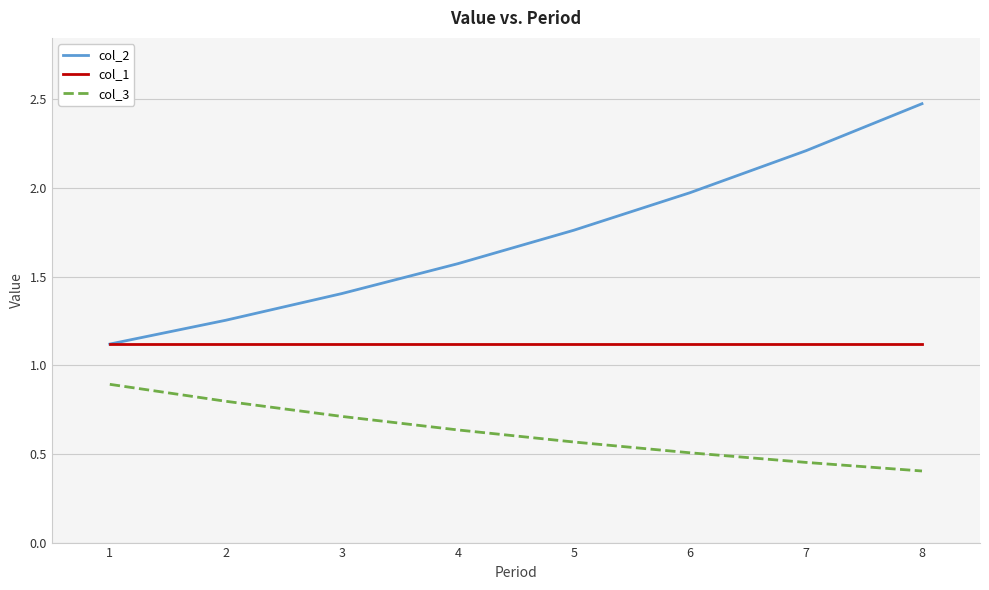

True or false: col_2 has more than 2 points higher than both neighbors.

False